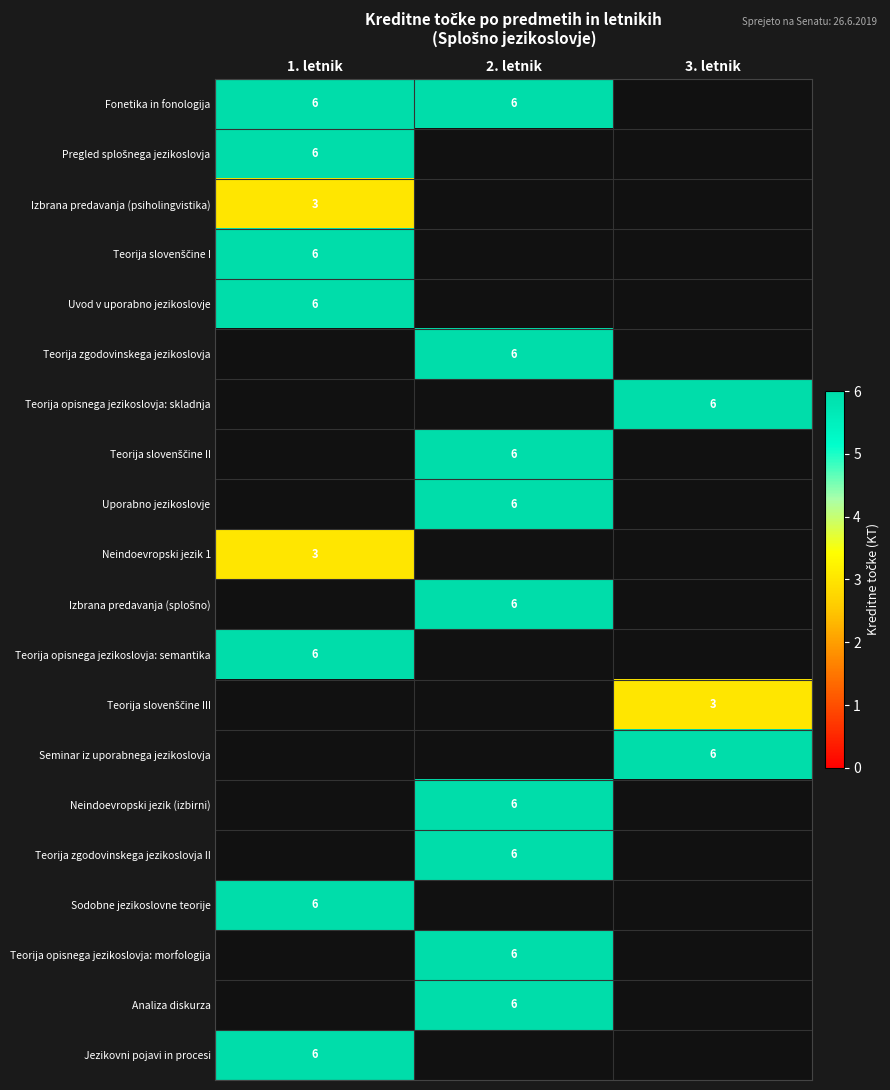

The Neindoevropski jezik 1 series shows 5 at 1. letnik. True or false?

False